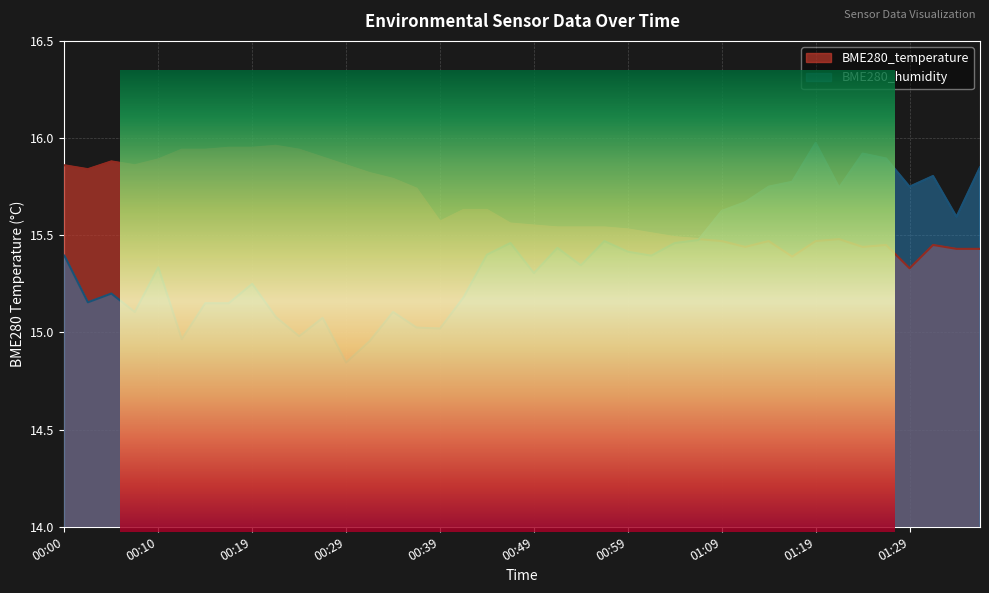

What is the sum of all BME280_humidity values?

615.5